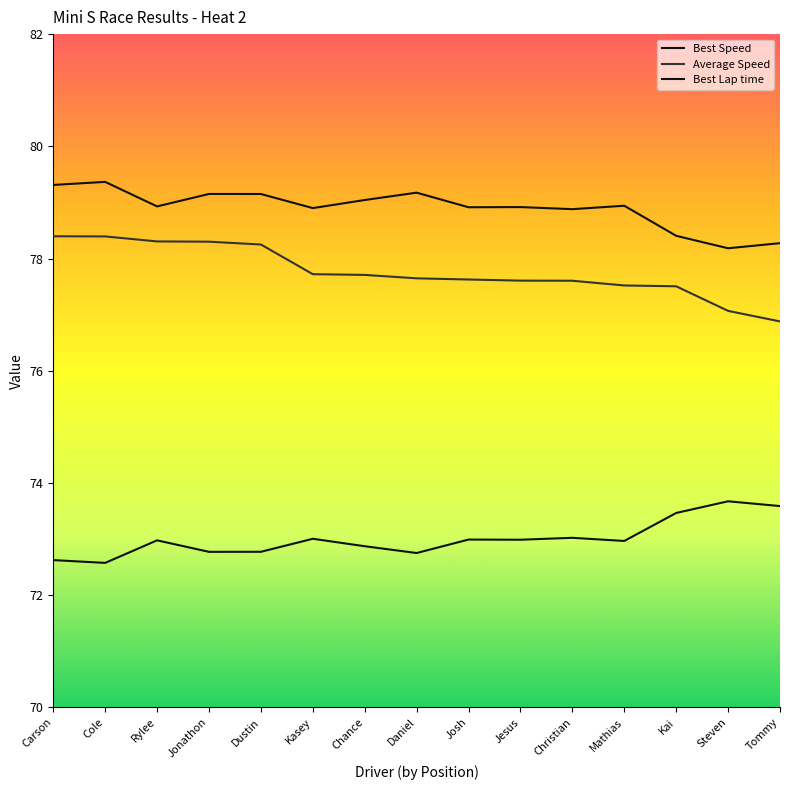

Which category has the lowest value in the Best Lap time series?

Cole